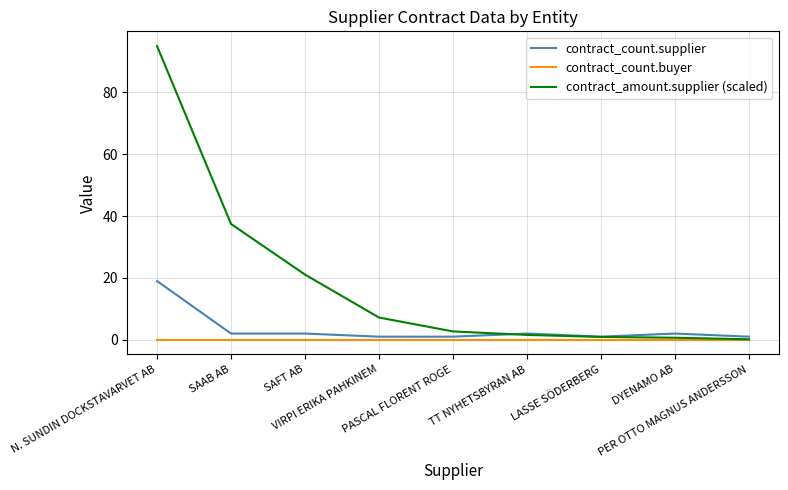

List the series in order of their peak value, lowest first.

contract_count.buyer, contract_count.supplier, contract_amount.supplier (scaled)